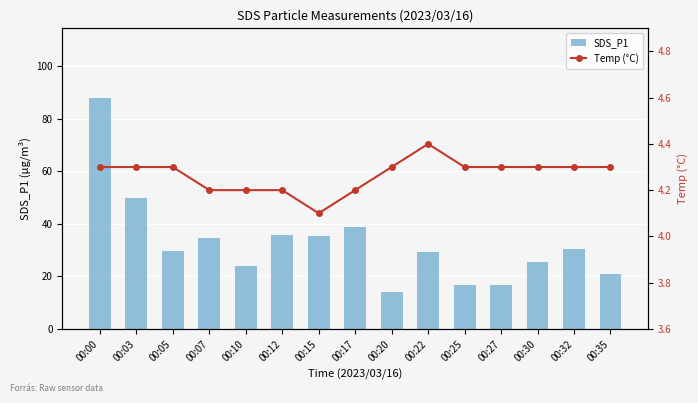

What is the smallest value displayed?

4.1